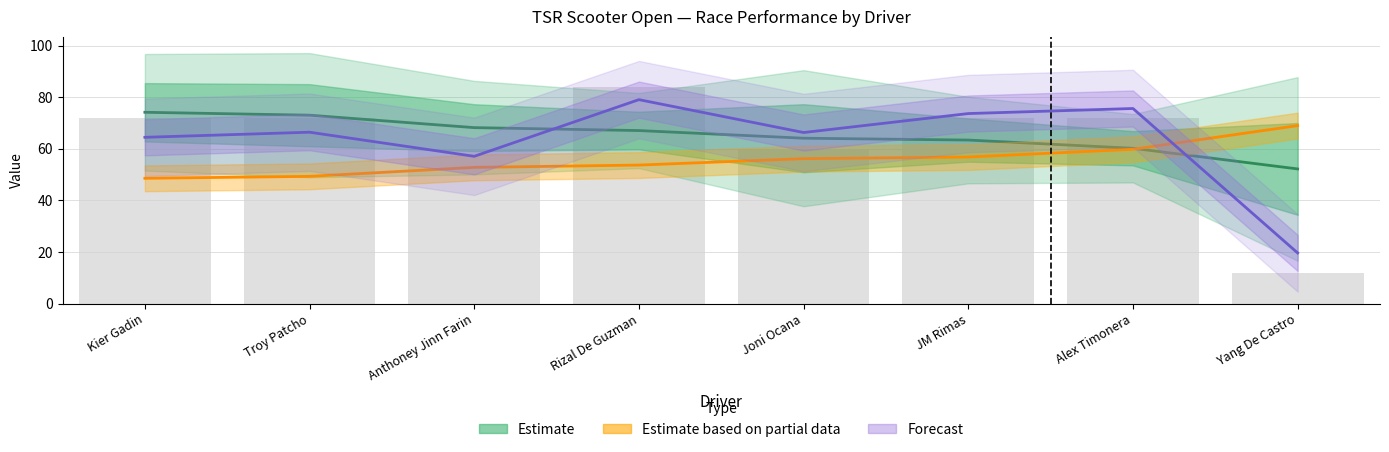

How many data points in Est. on partial data (Lap time/1.5) are above 56?

4